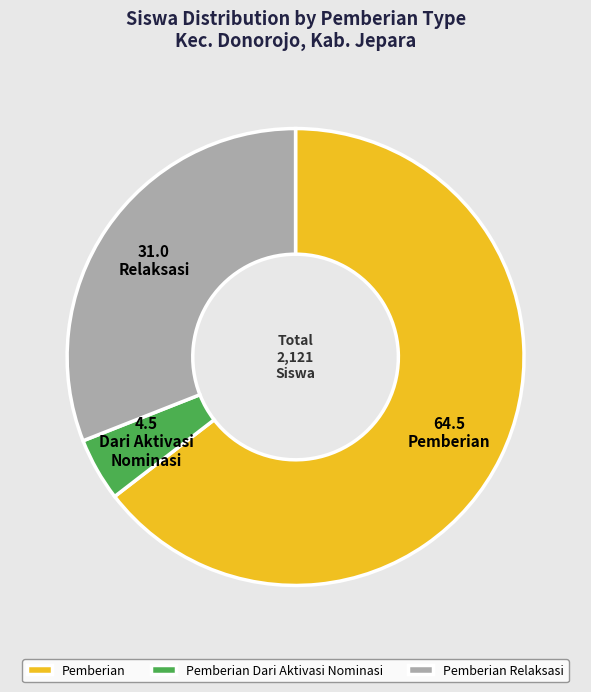

Is it true that Pemberian Relaksasi is 36% of the pie?

False